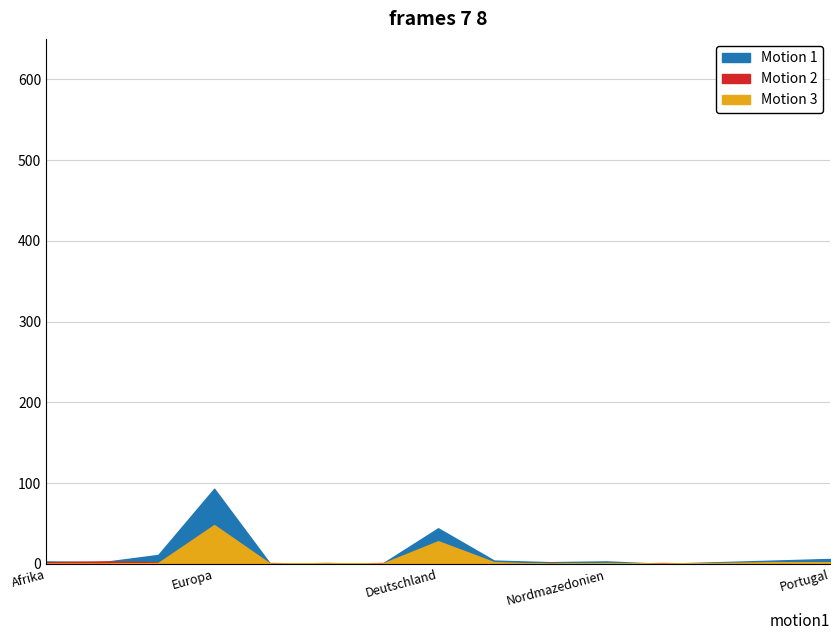

List the series in order of their peak value, highest first.

Motion 1 (Familiennachzug zu Ausländer/-in Total), Motion 3 (Kinder Ausländer/-in), Motion 2 (Familiennachzug zu Schweizer/-in Total)